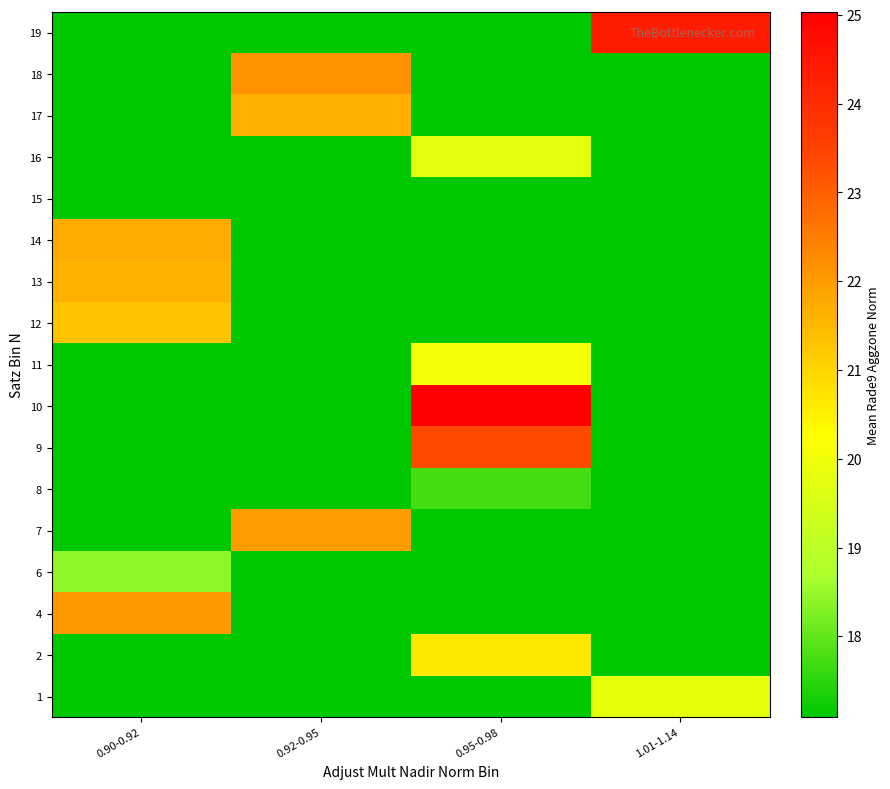

What is the difference between the highest and lowest values at 1.01-1.14?

24.4